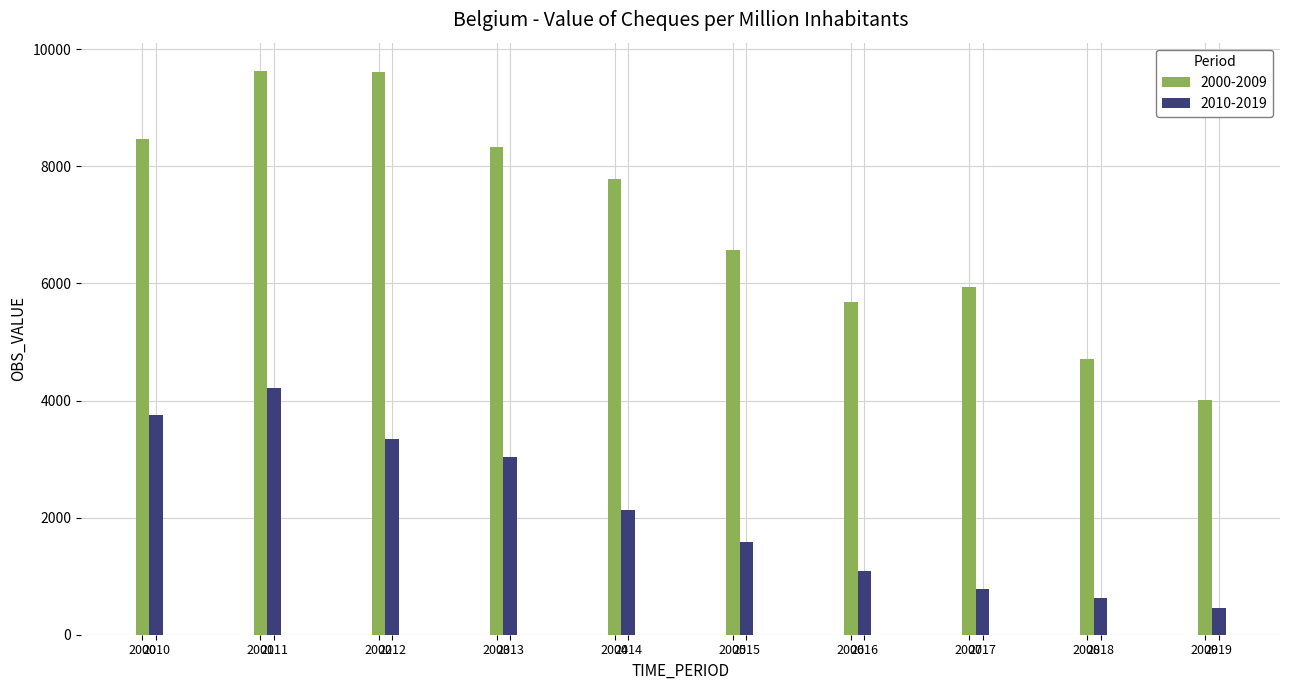

What is the greatest value displayed?

9630.6